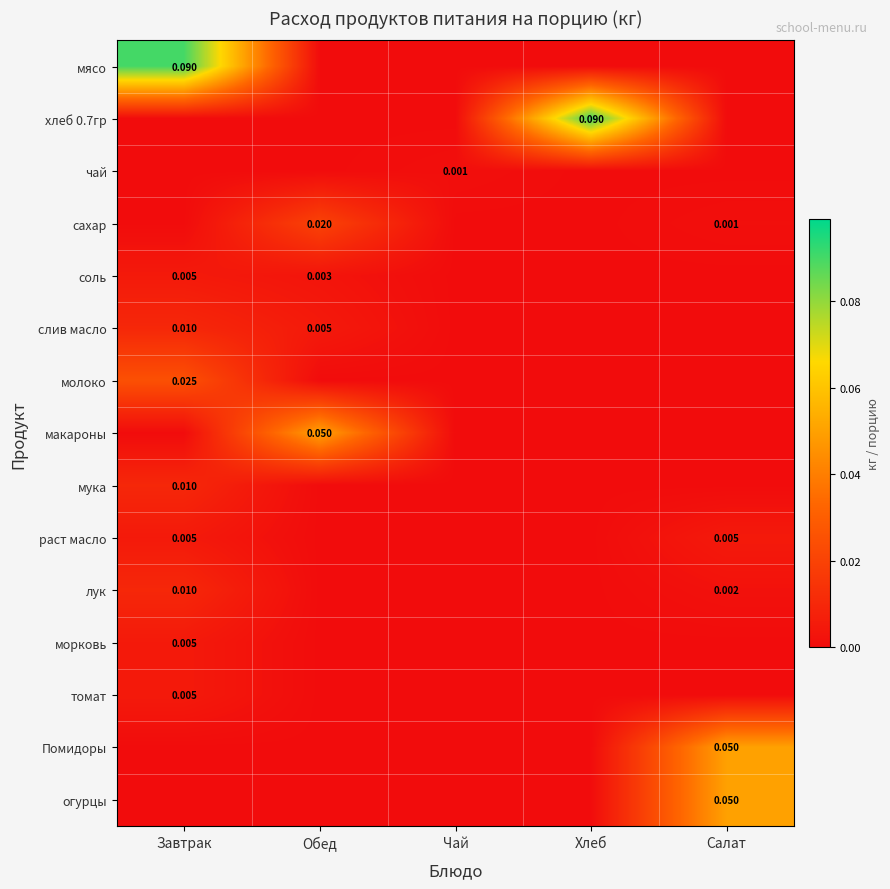

What is the highest value of the Помидоры series?

0.1